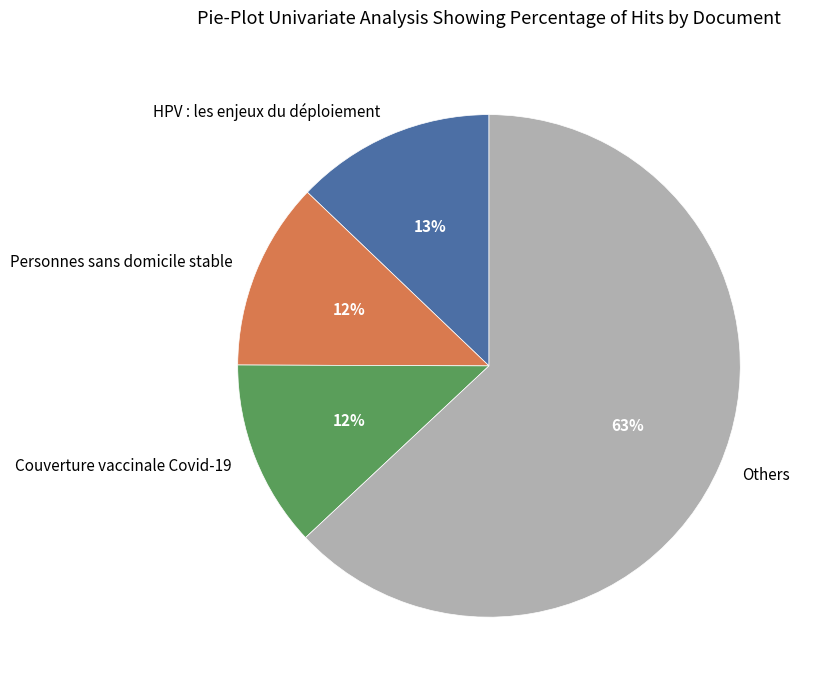

To the nearest percent, what portion does Others represent?

63%